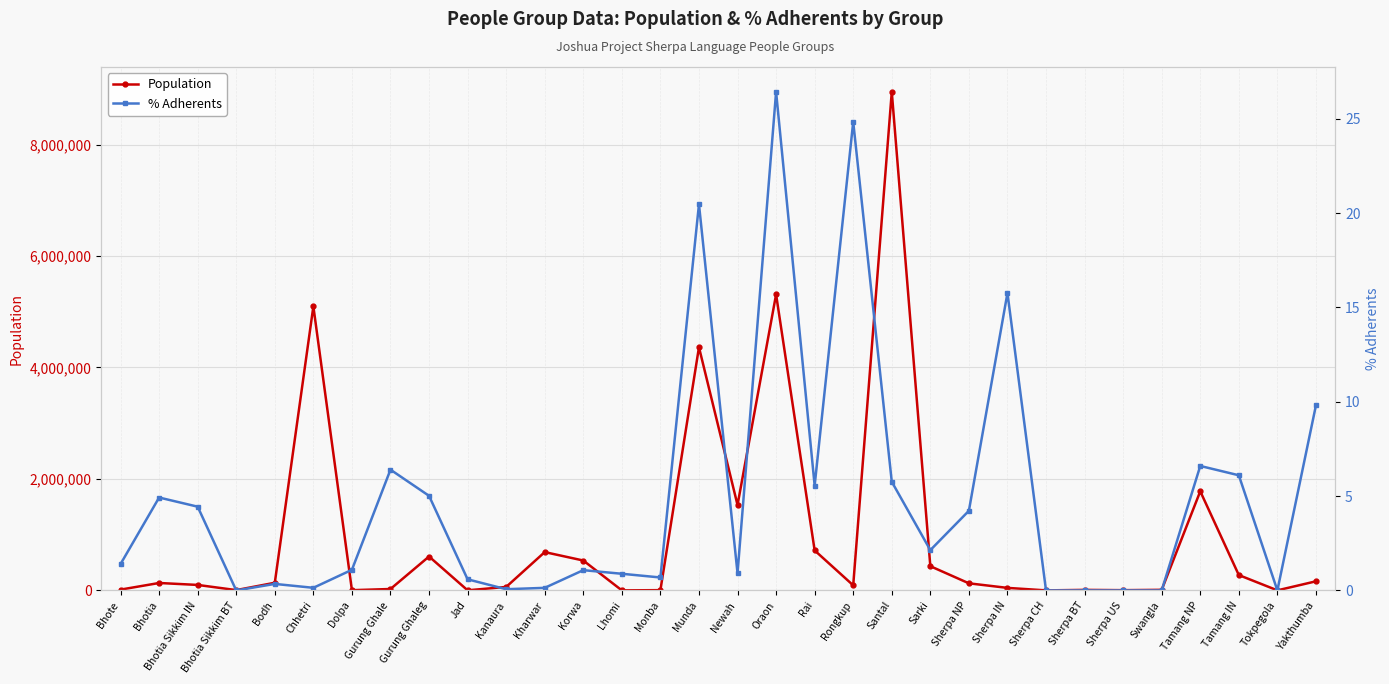

What is the label of the 28th point from the right?

Bodh